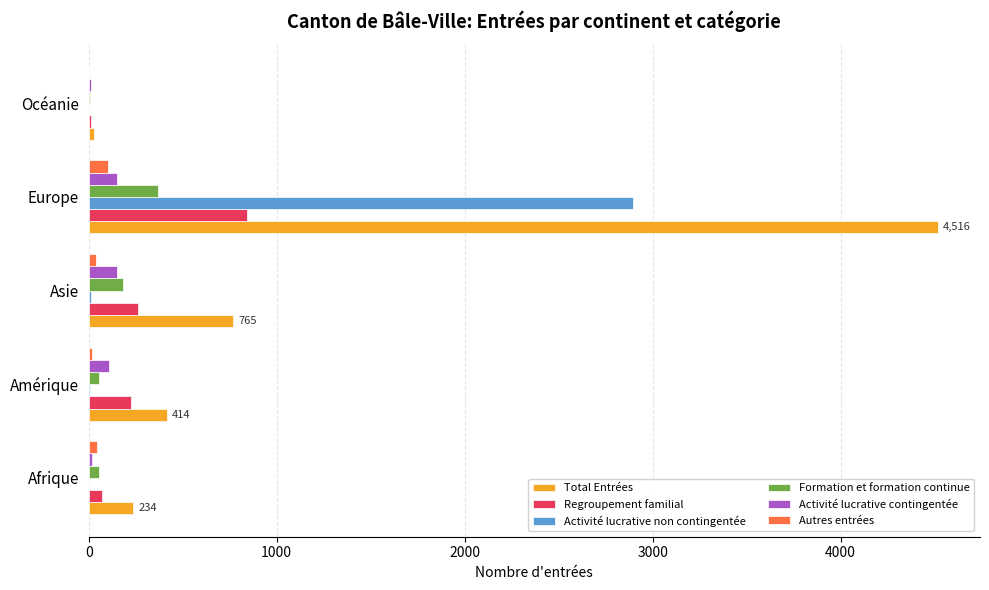

What is the sum of all Activité lucrative non contingentée values?

2919